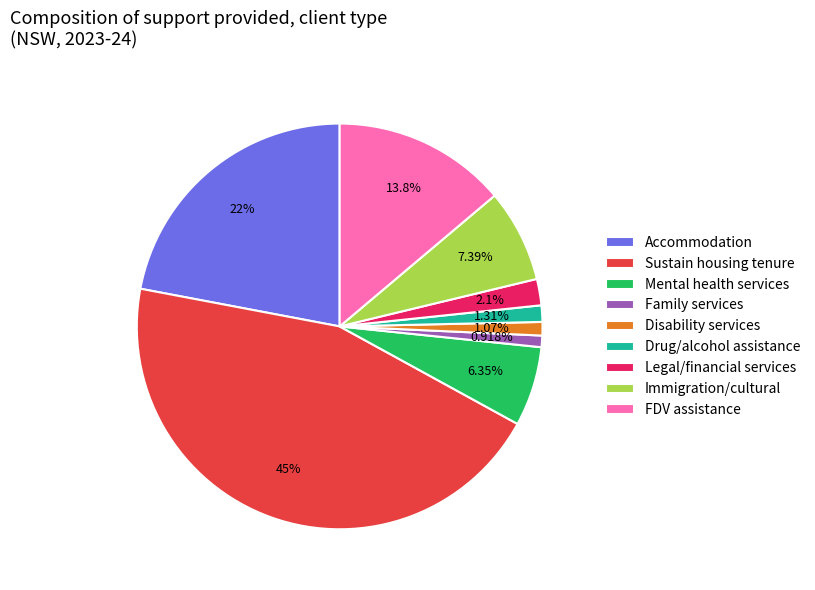

Which slice is the largest?

Sustain housing tenure